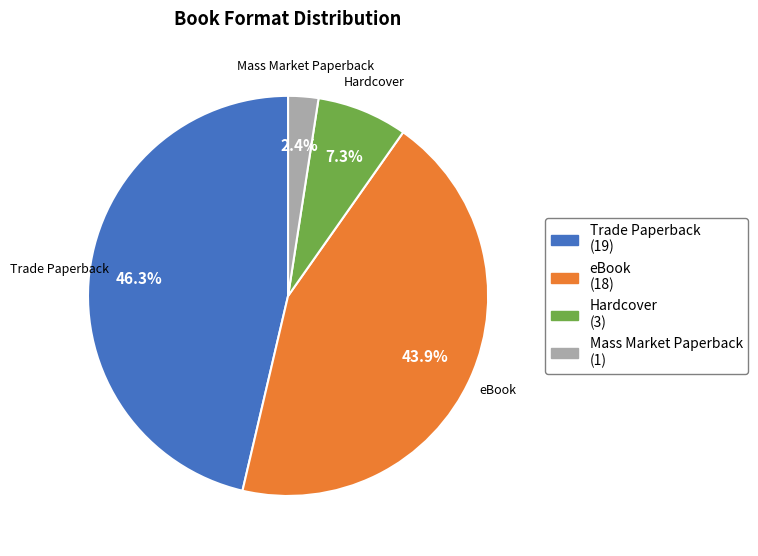

Which slice is the largest?

Trade Paperback